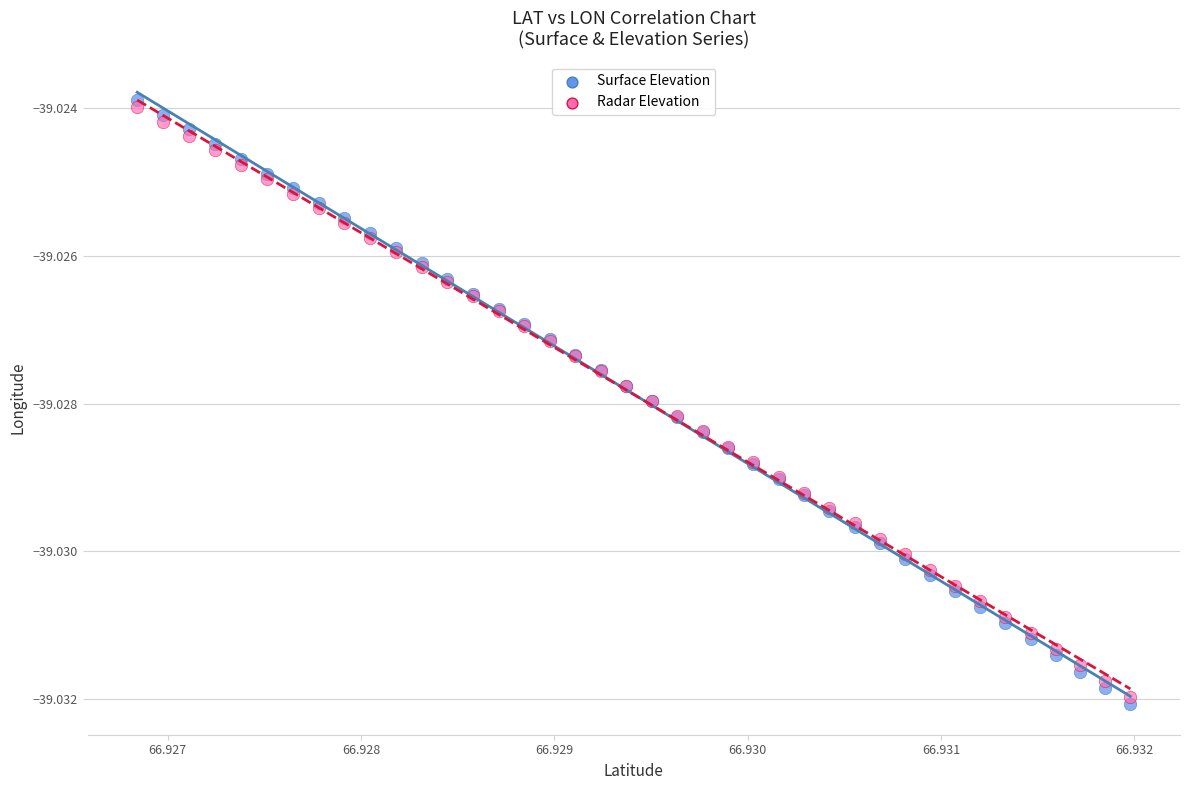

Which series contains the lowest Y value?

Surface Elevation